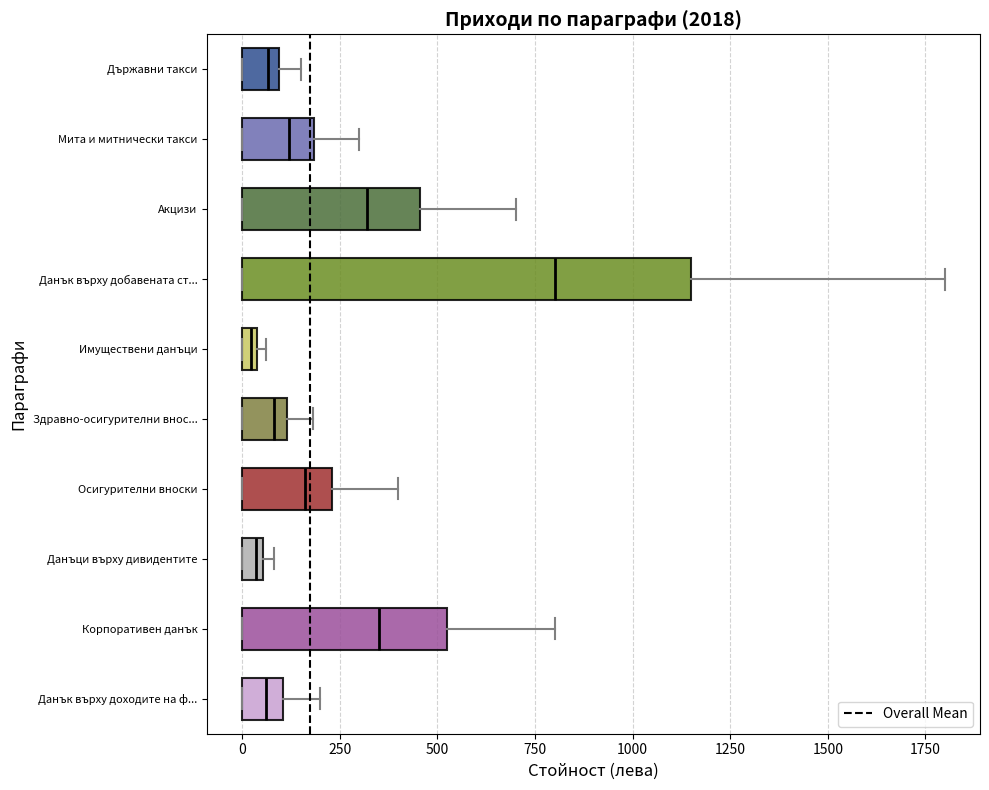

Where does the right whisker of the box for Корпоративен данък end on the x-axis? The values are not printed on the chart, so give them approximately, as read against the axis.

800